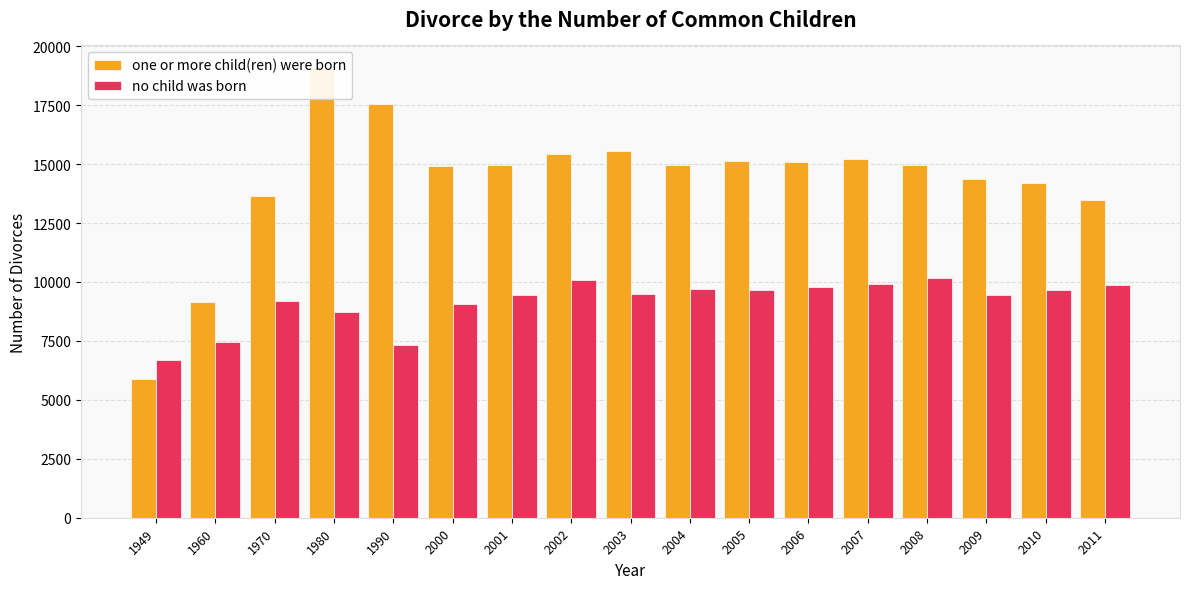

What is the sum of the one or more child(ren) were born values at 2007 and 1990?

32772